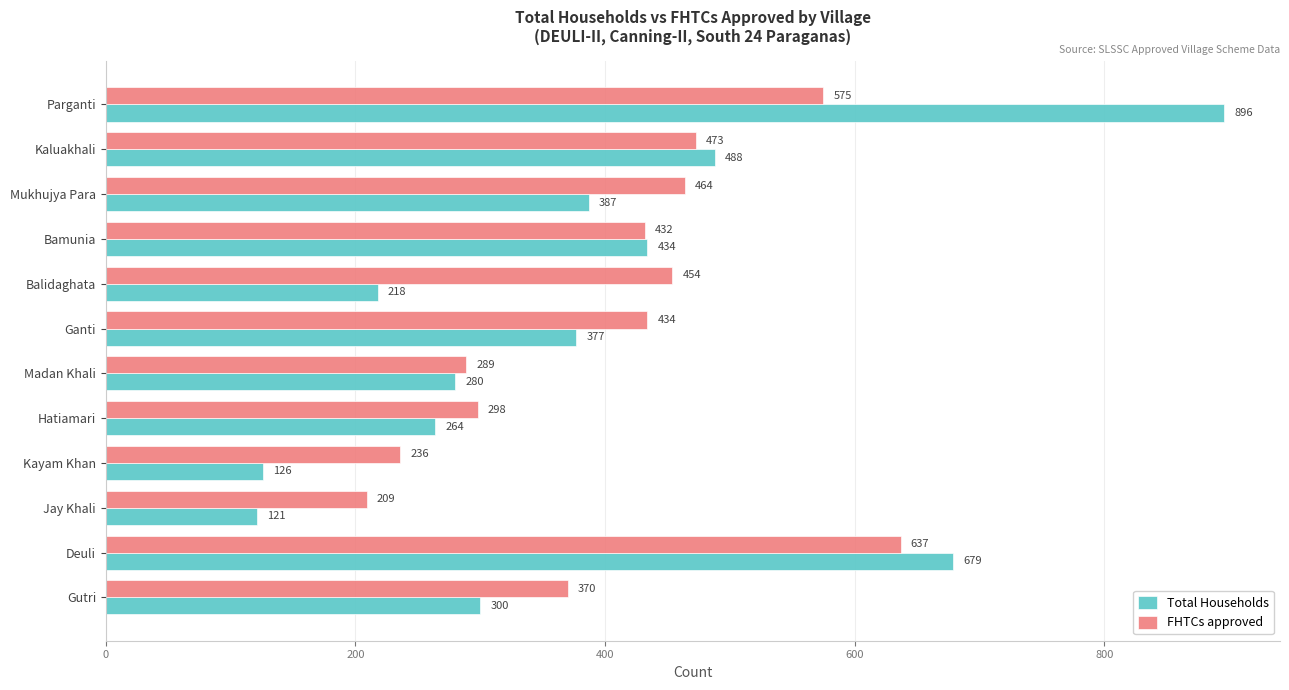

Is the value of Total Households at Parganti greater than the value of FHTCs approved at Kayam Khan?

Yes